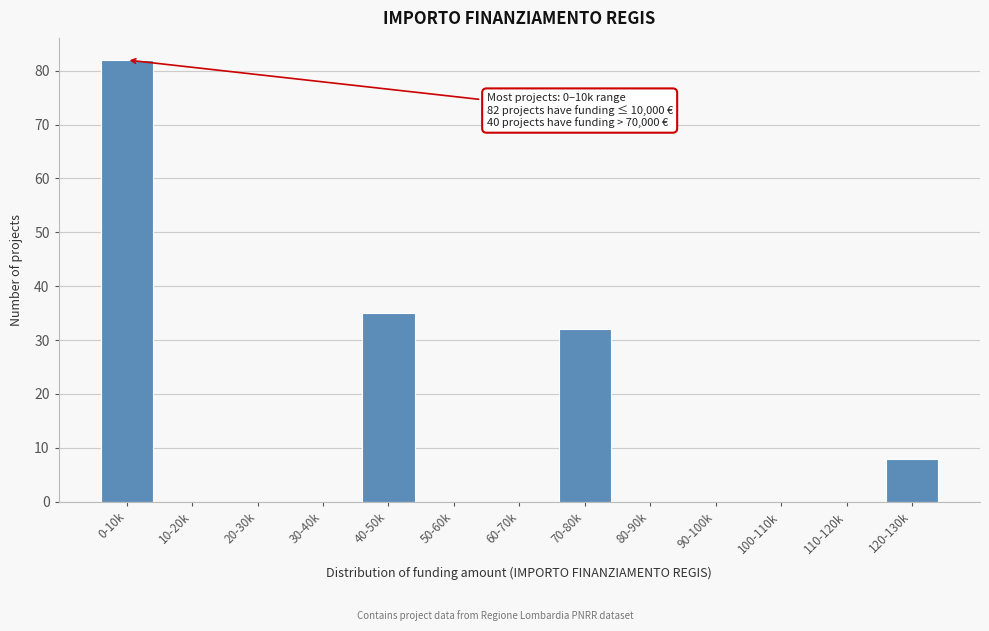

Reading left to right, extract all data points from this chart.

0-10k=82	10-20k=0	20-30k=0	30-40k=0	40-50k=35	50-60k=0	60-70k=0	70-80k=32	80-90k=0	90-100k=0	100-110k=0	110-120k=0	120-130k=8